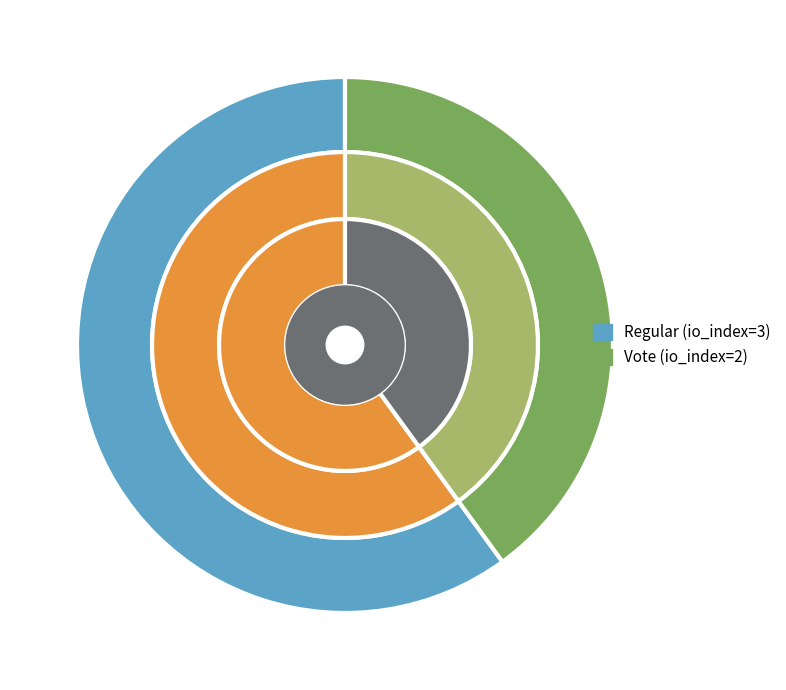

Which slice represents more than half of the pie?

Regular